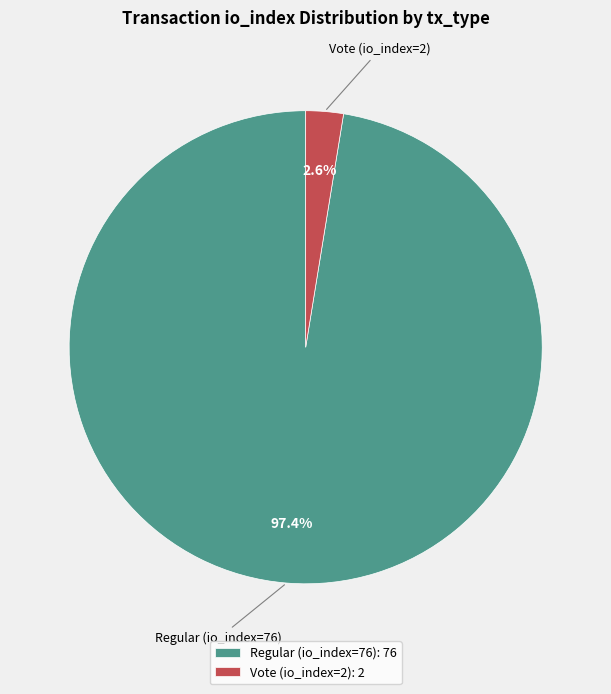

What is the largest slice in the pie chart?

Regular (io_index=76)